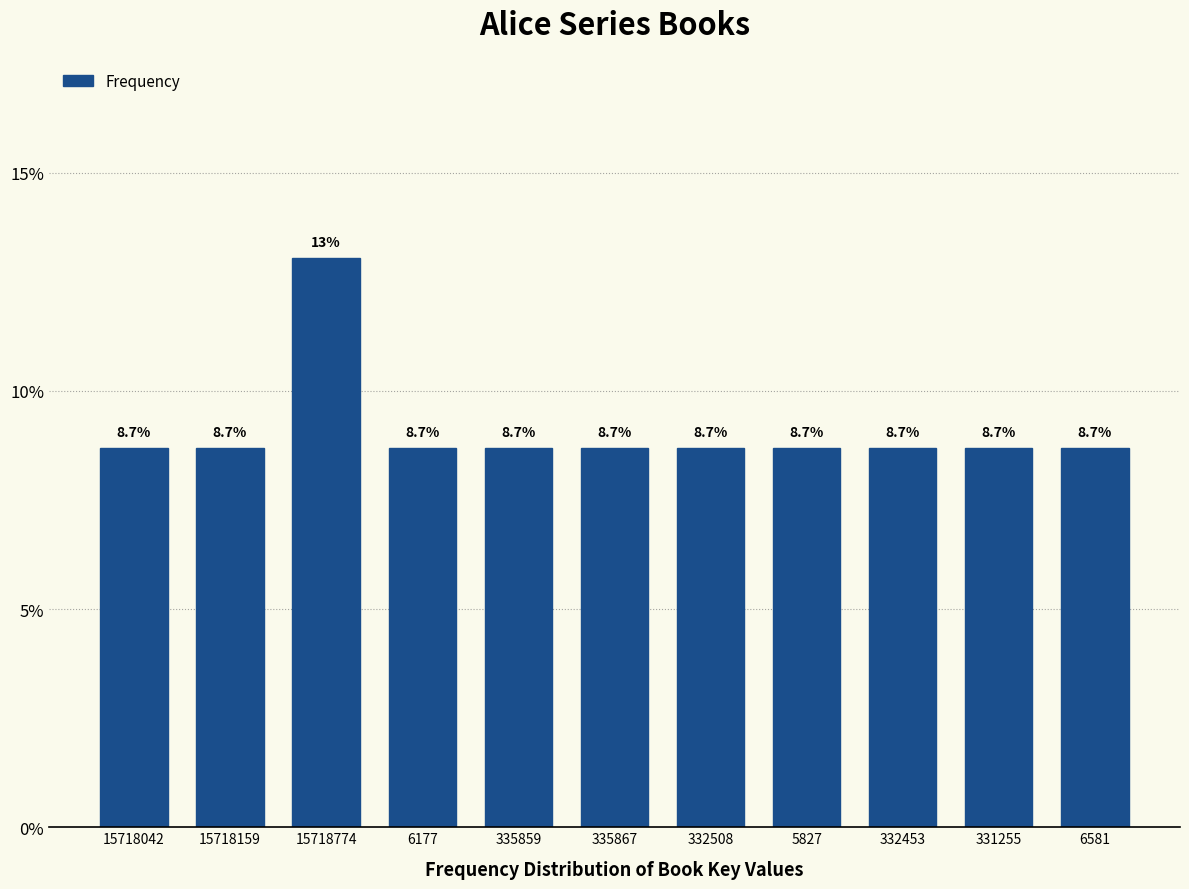

Are the bars horizontal?

No